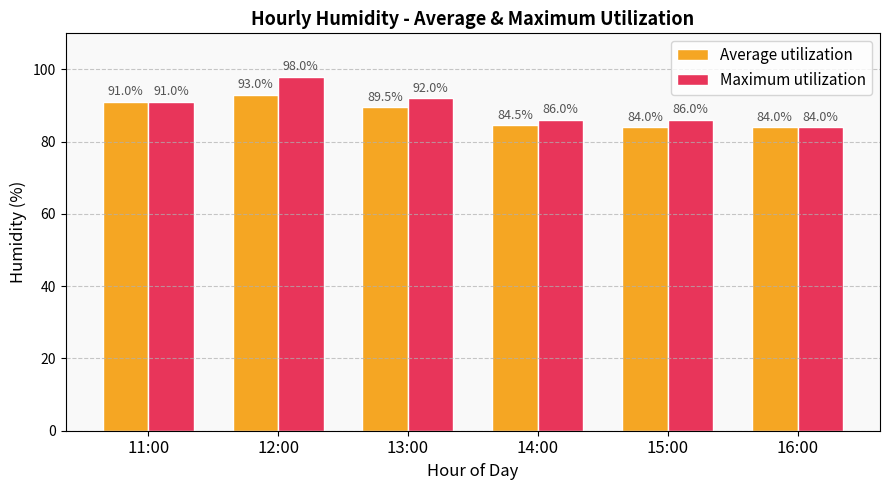

What is the sum of all Maximum utilization values?

537.0